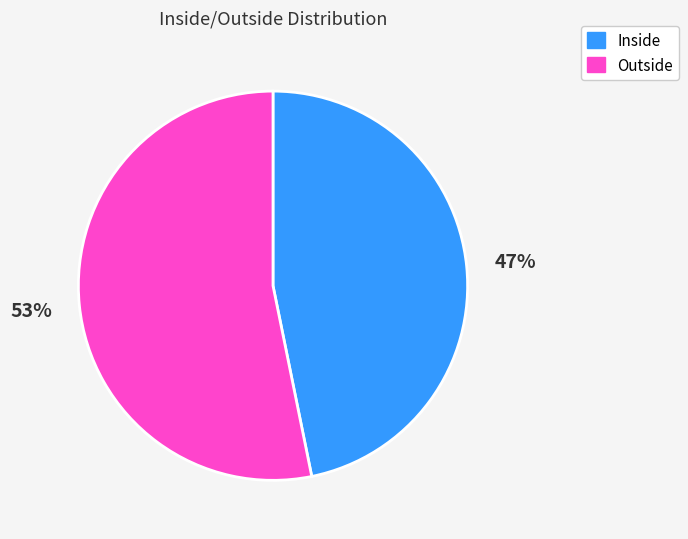

Does Outside account for over 50% of the chart?

Yes